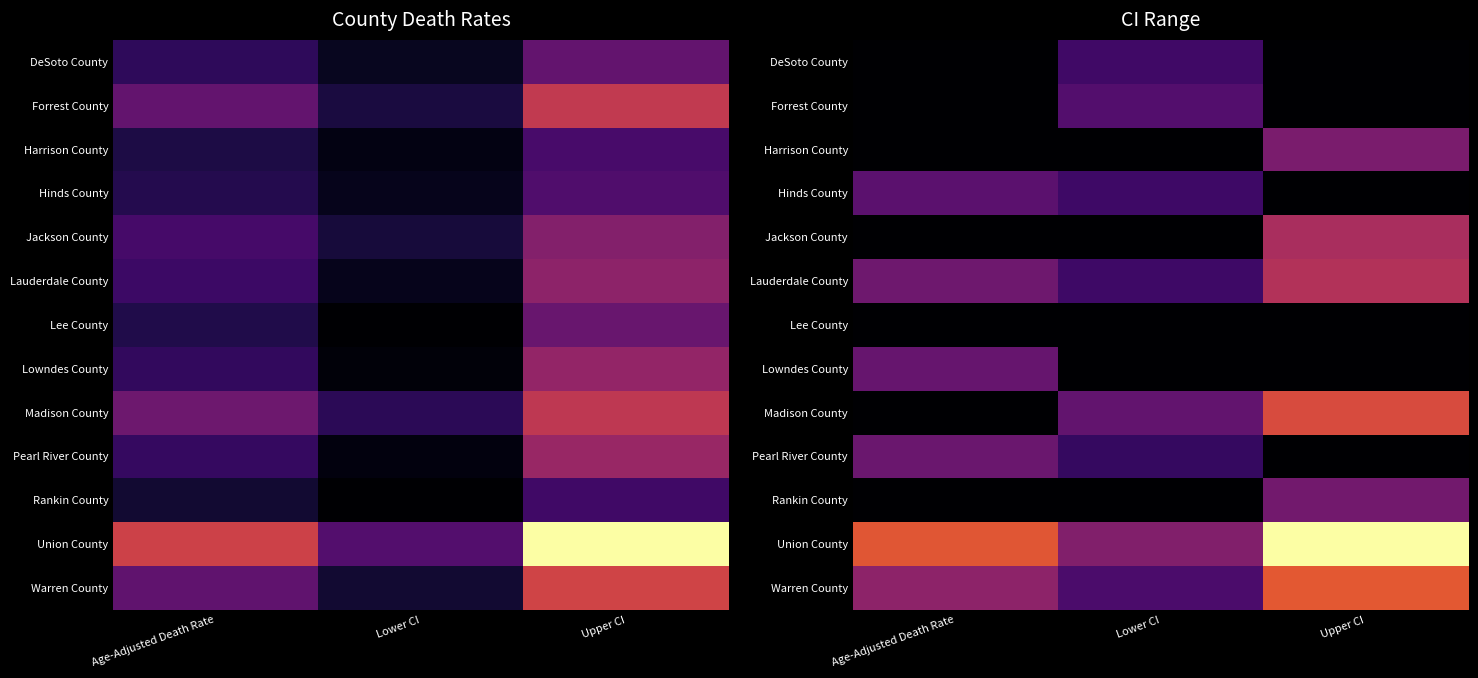

At which category is the sum across all series the highest?

Upper CI